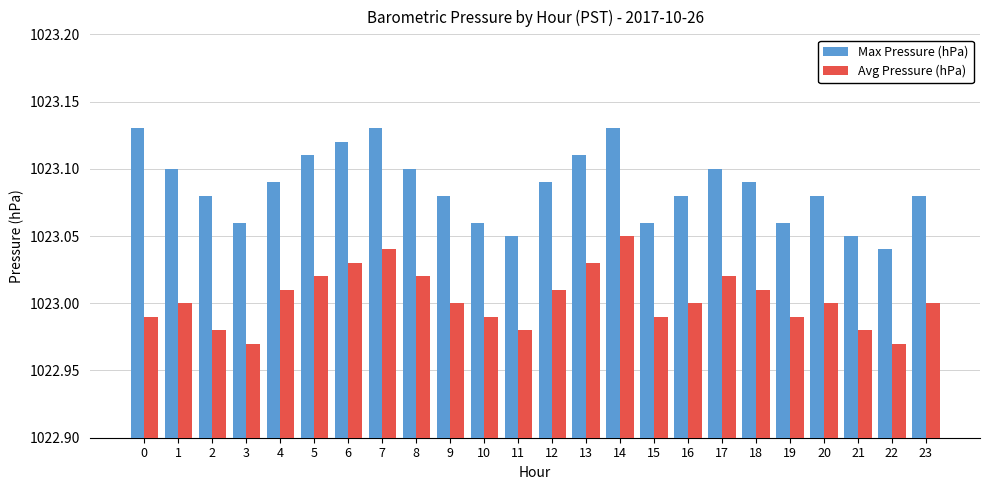

What is the difference between the second highest and minimum values in the Avg Pressure (hPa) series?

0.1